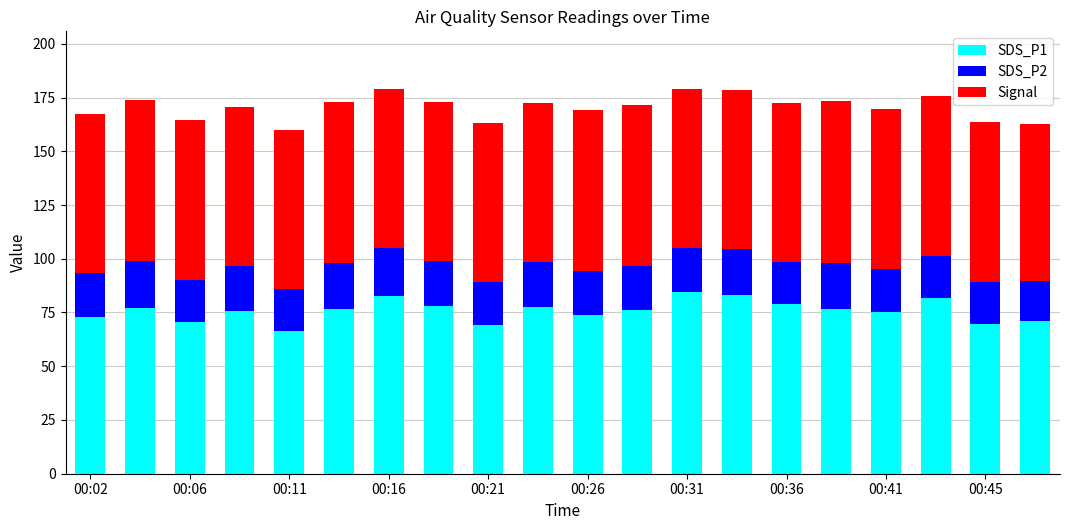

What is the minimum value for SDS_P1?

66.3